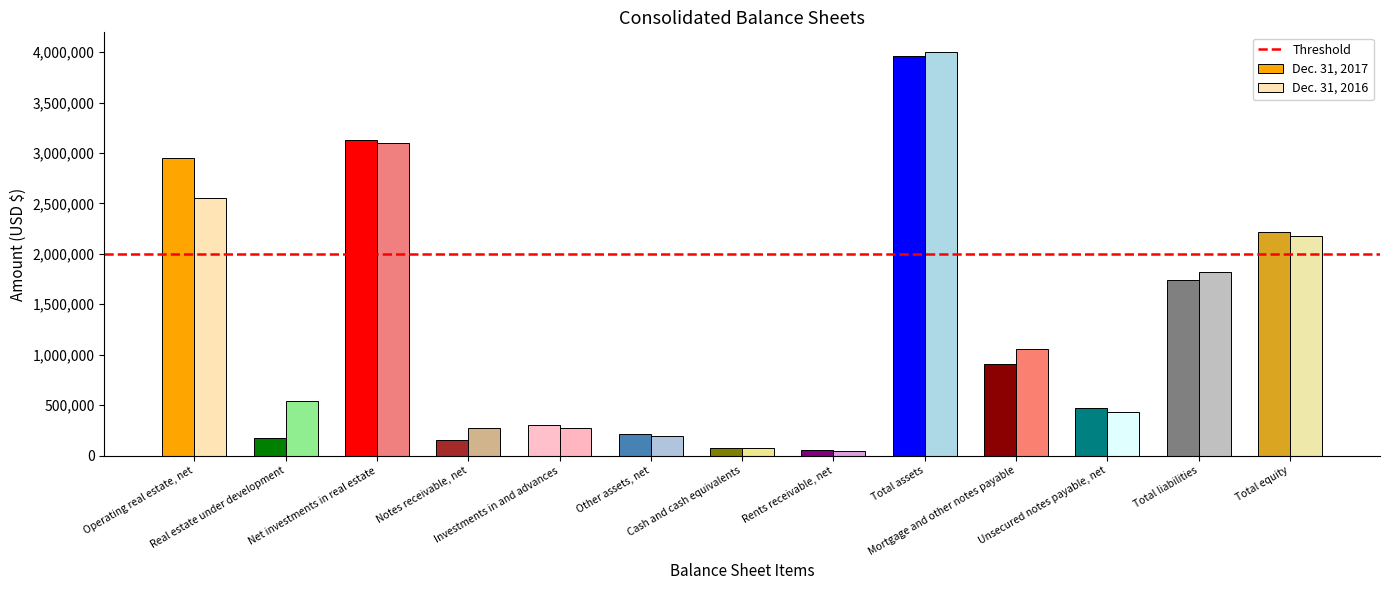

What is the greatest value displayed?

3995960